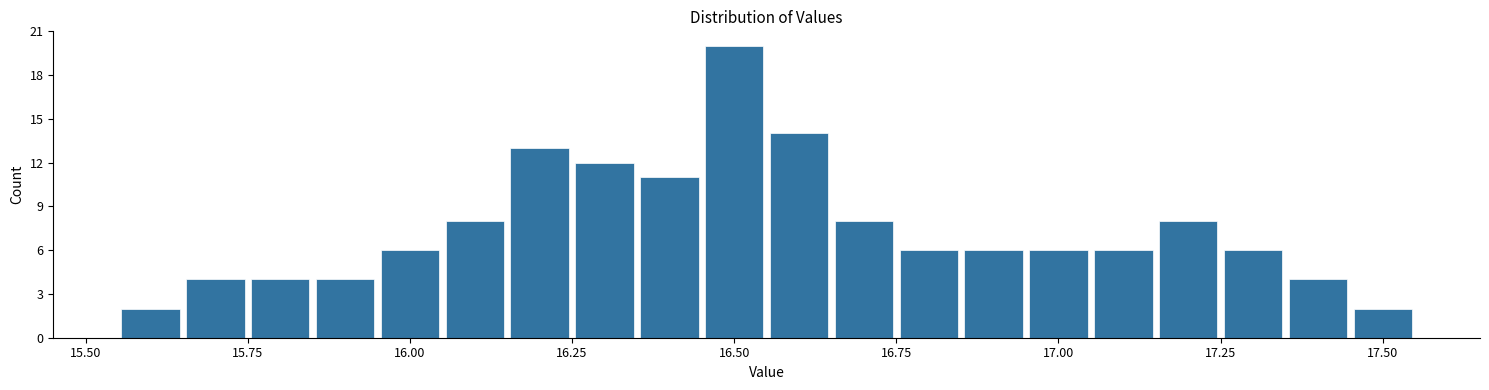

Around what value on the x-axis is the tallest bar? Give the approximate position of its centre, as read against the axis.

16.50